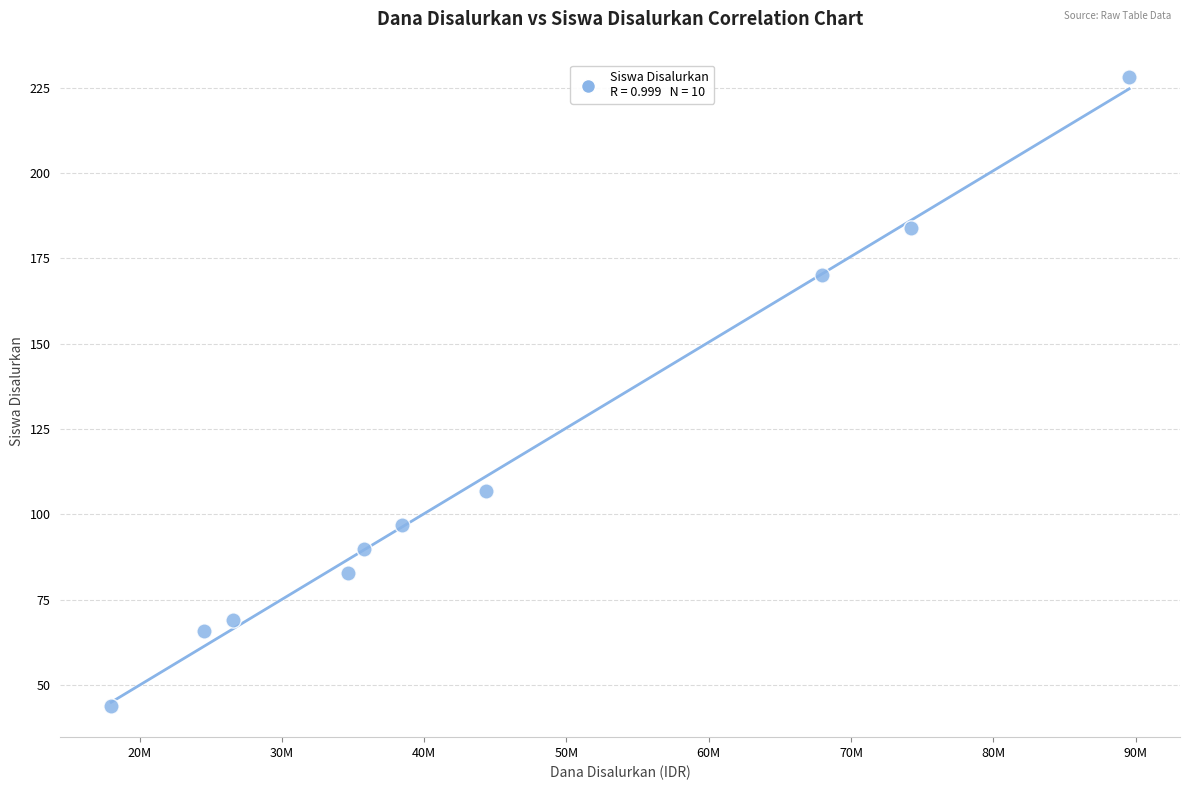

What Y value in the scatter plot is closest to 136?

107